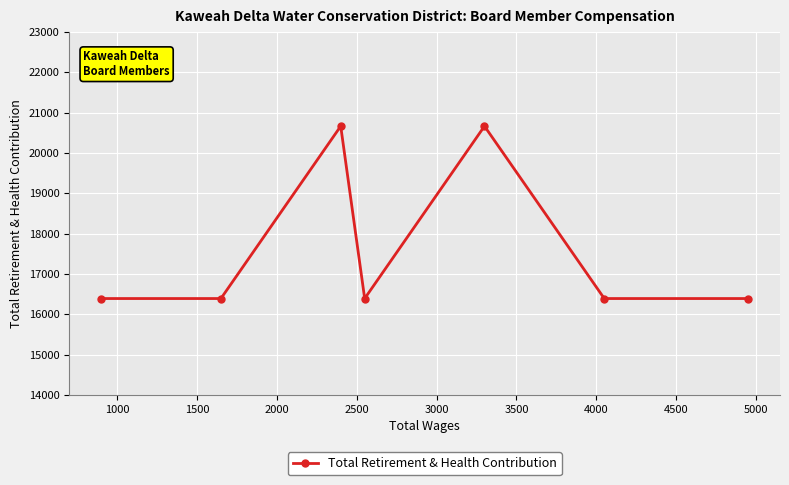

What is the average value?

17612